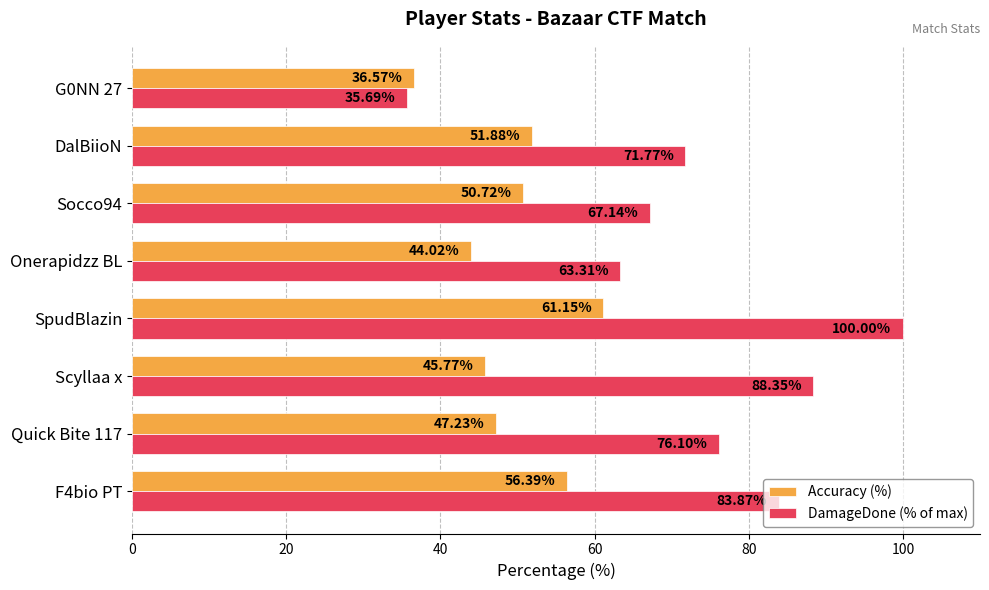

Count the number of categories in the chart.

8